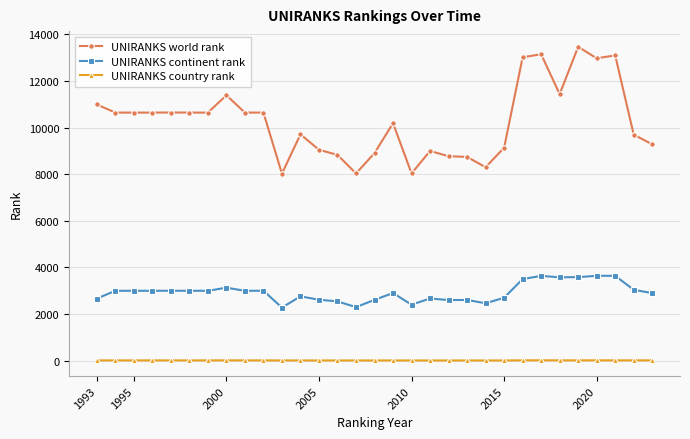

True or false: UNIRANKS country rank and UNIRANKS world rank cross at least once.

False